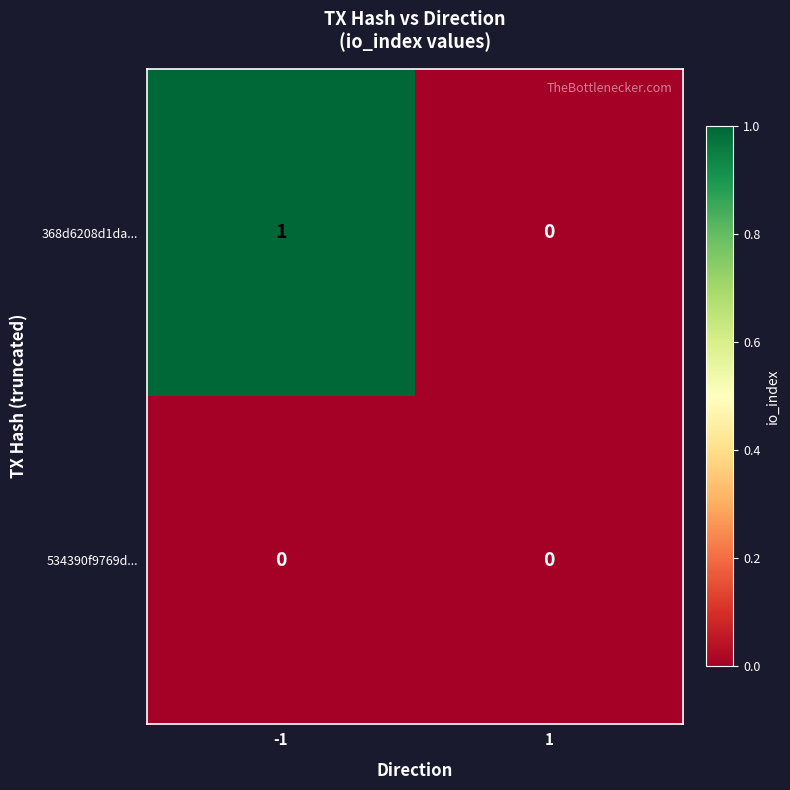

Rank the series by their average value, from highest to lowest.

368d6208d1da..., 534390f9769d...